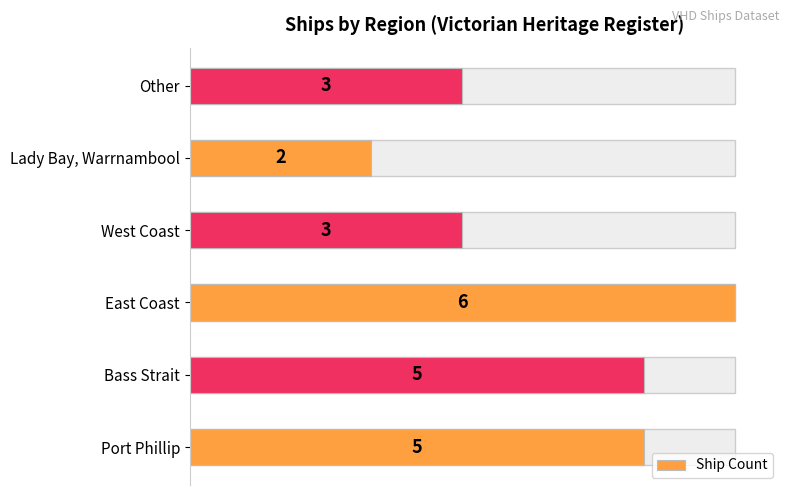

The value at East Coast is 8. True or false?

False